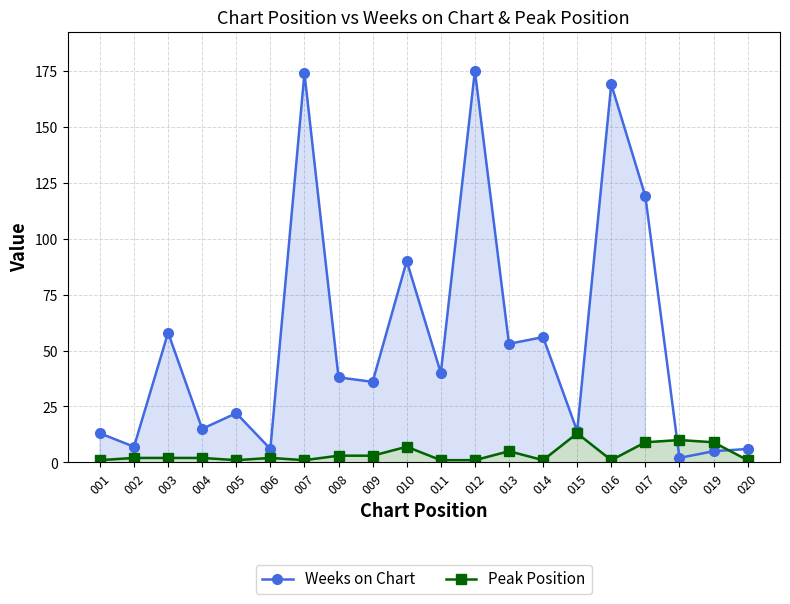

What is the value of the Weeks on Chart point at the 7th from the left?

174